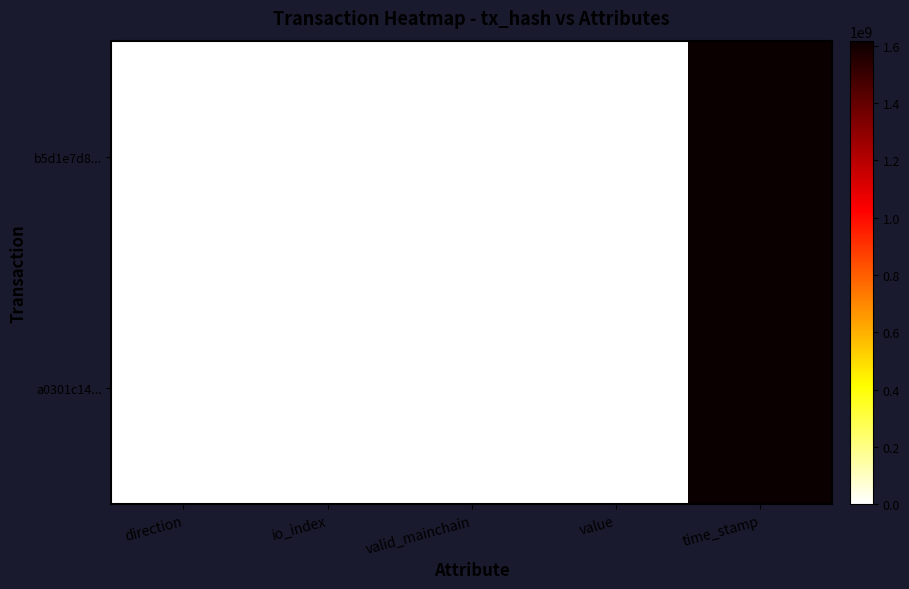

At which category is the sum across all series the highest?

time_stamp